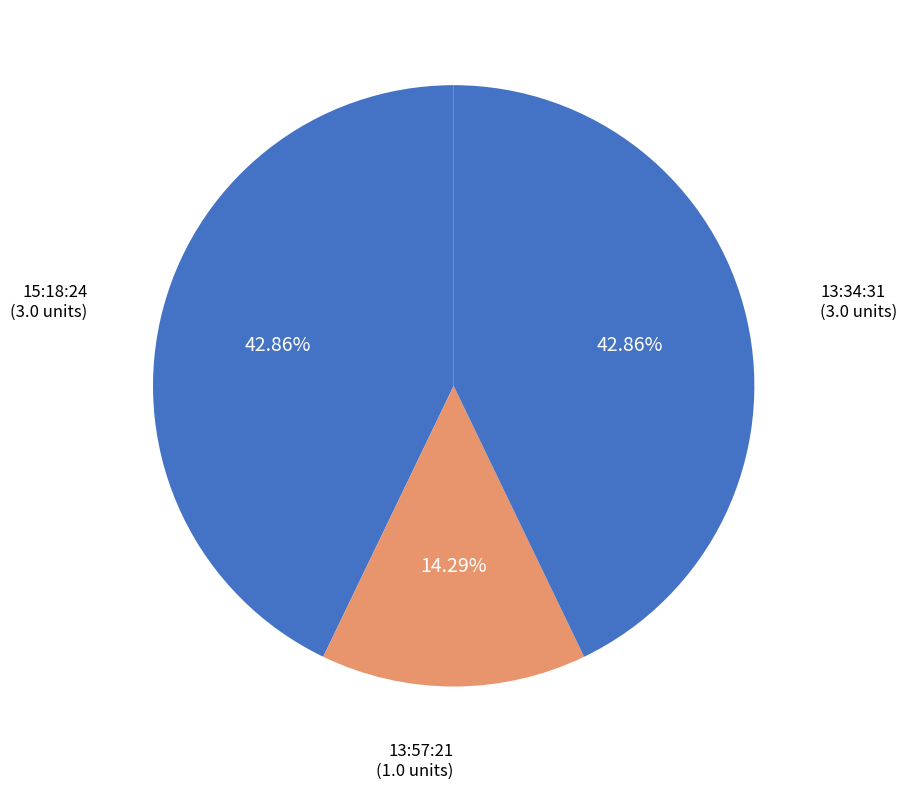

Is the sum of 13:57:21 and 15:18:24 greater than half?

Yes